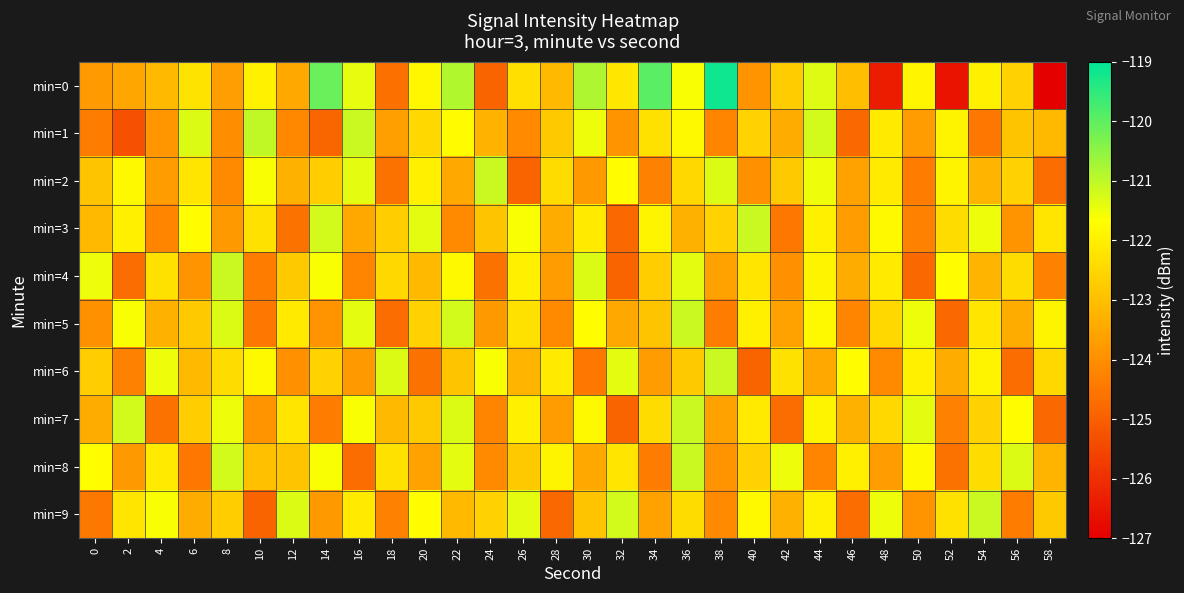

Reading right to left, extract all data points from this chart.

min=0: 58=-127.0	56=-122.6	54=-122.0	52=-126.6	50=-121.9	48=-126.4	46=-123.0	44=-121.3	42=-122.7	40=-123.9	38=-119.2	36=-121.6	34=-119.9	32=-122.2	30=-120.8	28=-123.1	26=-122.3	24=-124.9	22=-120.9	20=-121.8	18=-124.7	16=-121.4	14=-120.1	12=-123.5	10=-122.0	8=-123.7	6=-122.2	4=-123.1	2=-123.5	0=-123.8
min=1: 58=-123.1	56=-122.9	54=-124.5	52=-121.9	50=-123.7	48=-122.1	46=-124.8	44=-121.2	42=-123.4	40=-122.6	38=-124.2	36=-121.8	34=-122.3	32=-123.9	30=-121.5	28=-122.8	26=-124.1	24=-123.2	22=-121.8	20=-122.5	18=-123.6	16=-121.1	14=-124.9	12=-124.1	10=-121.0	8=-124.0	6=-121.3	4=-123.9	2=-125.3	0=-124.4
min=2: 58=-124.7	56=-122.6	54=-123.2	52=-121.9	50=-124.4	48=-122.1	46=-123.6	44=-121.5	42=-122.8	40=-124.0	38=-121.3	36=-122.5	34=-124.3	32=-121.7	30=-123.8	28=-122.4	26=-124.9	24=-121.1	22=-123.5	20=-122.0	18=-124.6	16=-121.4	14=-122.7	12=-123.3	10=-121.6	8=-124.1	6=-122.2	4=-123.7	2=-121.8	0=-122.9
min=3: 58=-122.2	56=-123.9	54=-121.5	52=-122.4	50=-124.3	48=-121.8	46=-123.7	44=-122.0	42=-124.5	40=-121.1	38=-122.6	36=-123.3	34=-121.9	32=-124.8	30=-122.1	28=-123.4	26=-121.6	24=-122.9	22=-124.1	20=-121.4	18=-122.7	16=-123.5	14=-121.2	12=-124.6	10=-122.3	8=-123.8	6=-121.7	4=-124.2	2=-122.0	0=-123.1
min=4: 58=-124.3	56=-122.4	54=-123.2	52=-121.7	50=-124.8	48=-122.1	46=-123.4	44=-121.9	42=-124.0	40=-122.2	38=-123.6	36=-121.4	34=-122.7	32=-124.9	30=-121.3	28=-123.7	26=-122.0	24=-124.6	22=-121.8	20=-123.1	18=-122.5	16=-124.2	14=-121.6	12=-122.8	10=-124.4	8=-121.1	6=-123.9	4=-122.3	2=-124.7	0=-121.5
min=5: 58=-121.9	56=-123.4	54=-122.2	52=-124.8	50=-121.5	48=-122.5	46=-124.2	44=-121.8	42=-123.6	40=-122.0	38=-124.4	36=-121.1	34=-122.9	32=-123.5	30=-121.7	28=-124.1	26=-122.3	24=-123.8	22=-121.2	20=-122.6	18=-124.7	16=-121.4	14=-123.9	12=-122.1	10=-124.5	8=-121.3	6=-122.8	4=-123.3	2=-121.6	0=-124.0
min=6: 58=-122.5	56=-124.7	54=-121.9	52=-123.4	50=-122.0	48=-124.1	46=-121.7	44=-123.5	42=-122.3	40=-124.9	38=-121.1	36=-122.8	34=-123.7	32=-121.4	30=-124.5	28=-122.1	26=-123.2	24=-121.6	22=-122.9	20=-124.6	18=-121.3	16=-123.8	14=-122.6	12=-124.0	10=-121.8	8=-122.4	6=-123.1	4=-121.5	2=-124.3	0=-122.7
min=7: 58=-124.8	56=-121.7	54=-122.6	52=-124.3	50=-121.4	48=-122.5	46=-123.3	44=-121.9	42=-124.7	40=-122.1	38=-123.6	36=-121.1	34=-122.4	32=-124.9	30=-121.8	28=-123.7	26=-122.0	24=-124.2	22=-121.3	20=-122.8	18=-123.1	16=-121.6	14=-124.4	12=-122.2	10=-123.9	8=-121.5	6=-122.7	4=-124.6	2=-121.2	0=-123.4
min=8: 58=-123.2	56=-121.3	54=-122.4	52=-124.6	50=-121.8	48=-123.7	46=-122.0	44=-124.2	42=-121.5	40=-122.6	38=-123.9	36=-121.1	34=-124.4	32=-122.2	30=-123.5	28=-121.9	26=-122.8	24=-124.1	22=-121.4	20=-123.6	18=-122.3	16=-124.7	14=-121.6	12=-122.9	10=-123.0	8=-121.2	6=-124.5	4=-122.1	2=-123.8	0=-121.7
min=9: 58=-122.8	56=-124.4	54=-121.1	52=-122.3	50=-123.9	48=-121.5	46=-124.7	44=-122.0	42=-123.3	40=-121.8	38=-124.1	36=-122.4	34=-123.6	32=-121.2	30=-122.9	28=-124.8	26=-121.4	24=-122.6	22=-123.1	20=-121.7	18=-124.3	16=-122.1	14=-123.8	12=-121.3	10=-124.9	8=-122.7	6=-123.4	4=-121.6	2=-122.2	0=-124.5